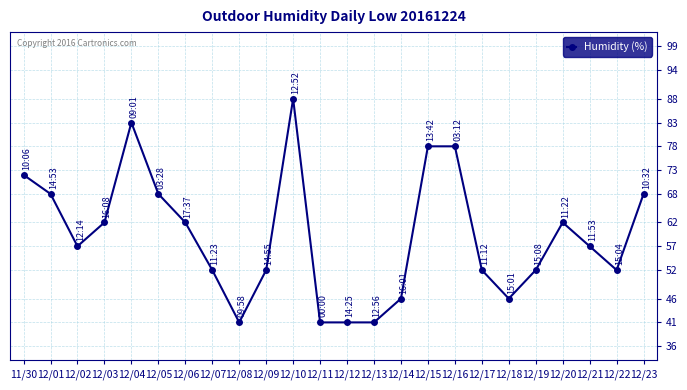

Count the number of data series in this chart.

1